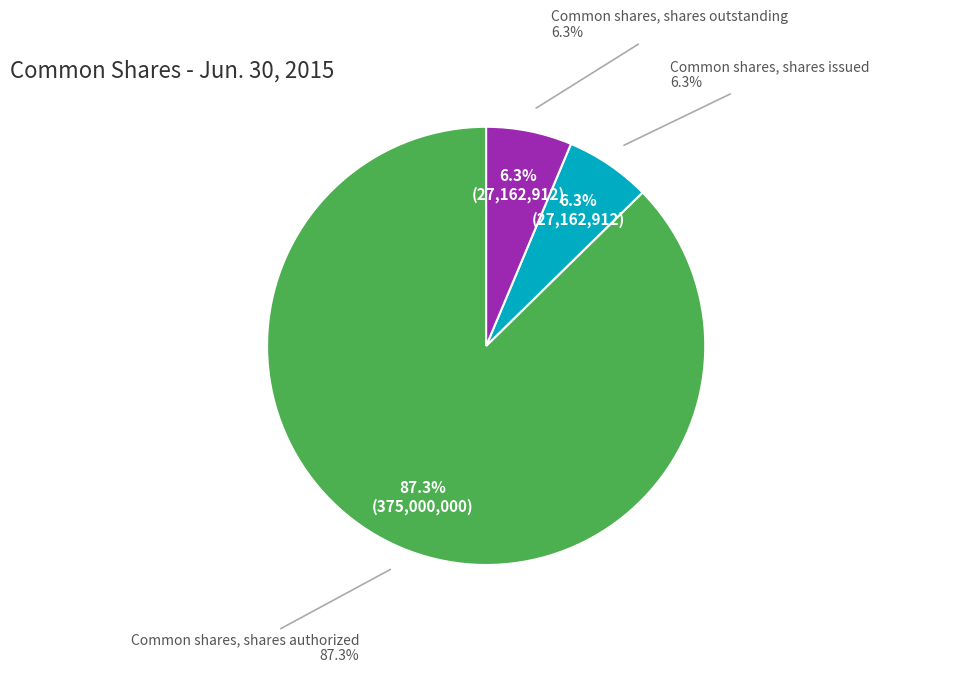

Between Common shares, shares authorized and Common shares, shares outstanding, which is larger?

Common shares, shares authorized